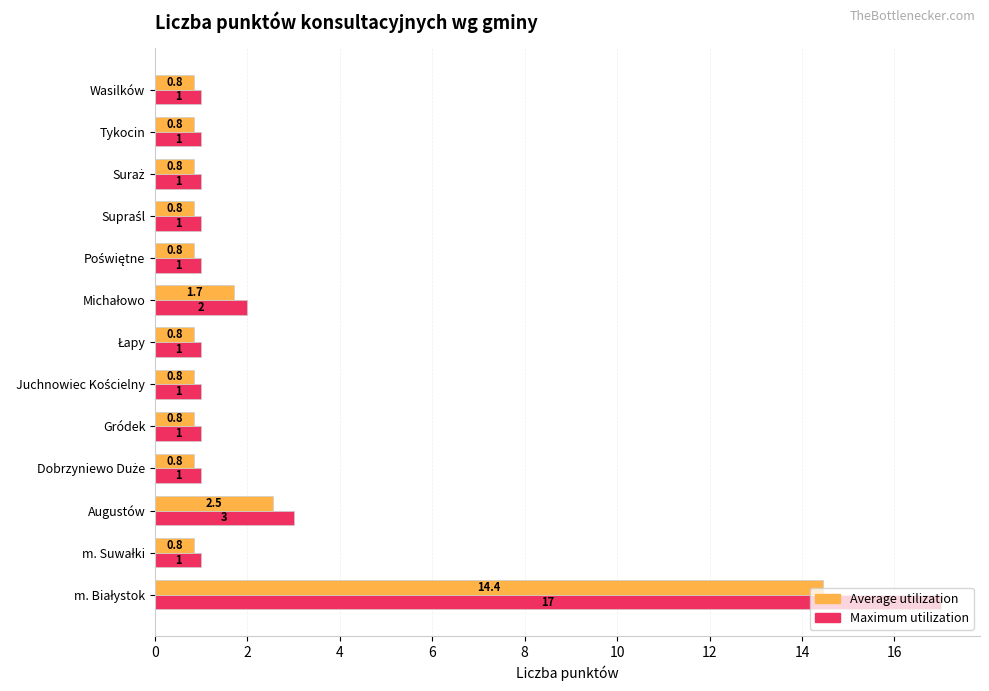

What is the average value of the Maximum utilization series?

2.5